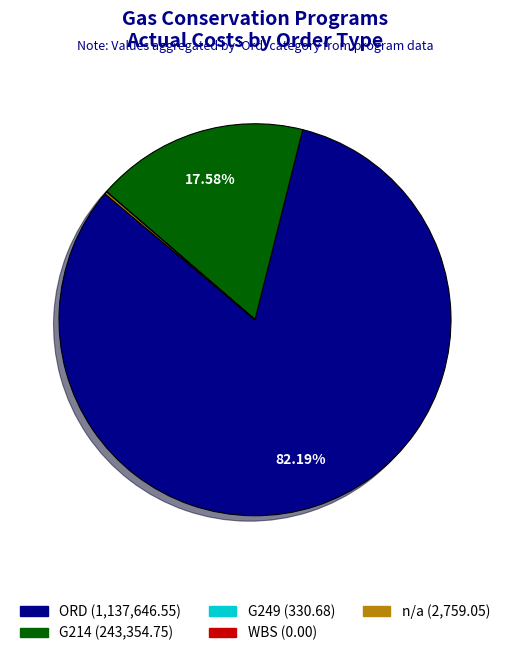

Which slice is the largest?

ORD